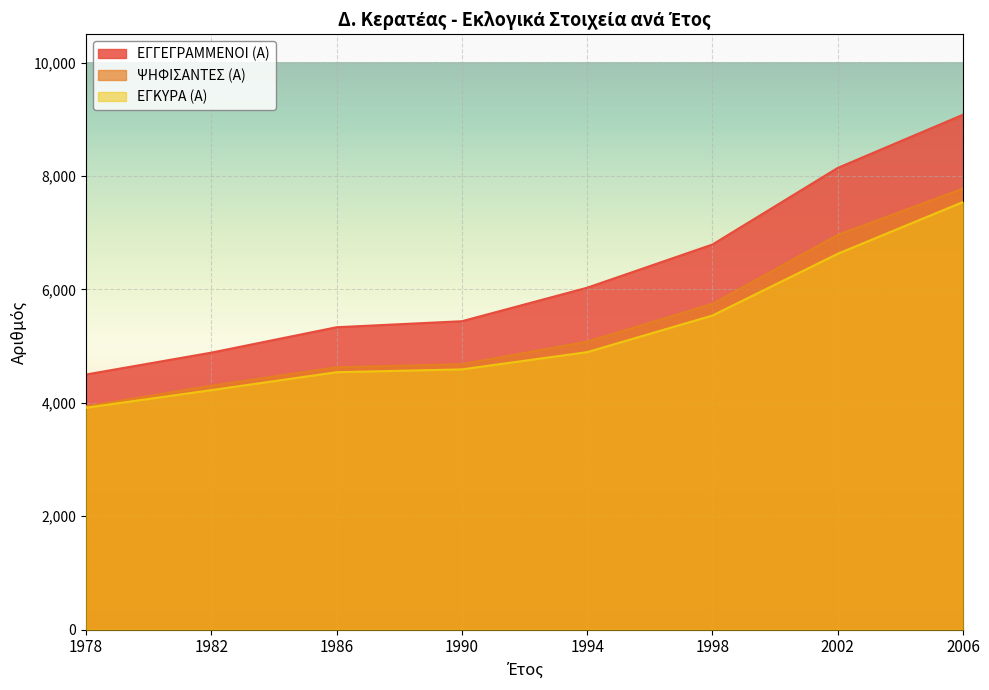

What is the value of the ΨΗΦΙΣΑΝΤΕΣ (Α) point at the 1st from the left?

3939